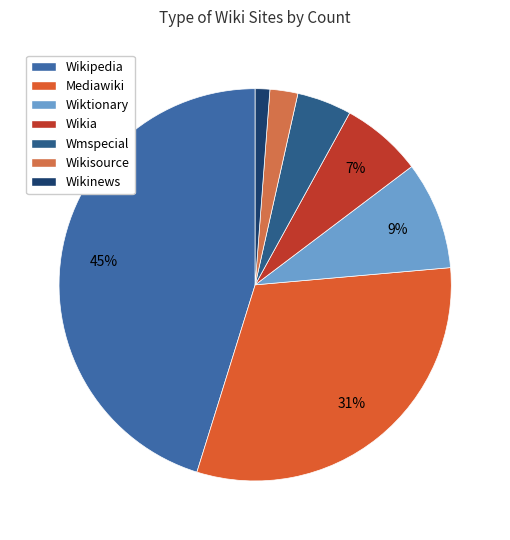

How many slices are in this pie chart?

7